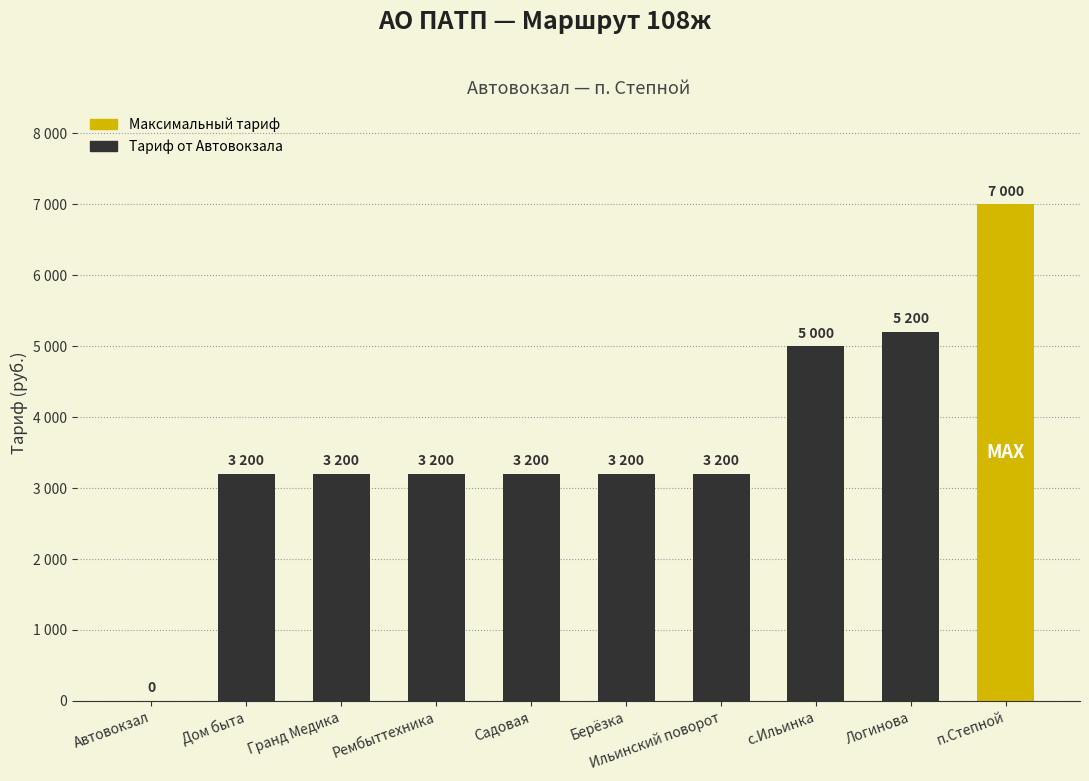

At which label is the value closest to 3500?

Дом быта